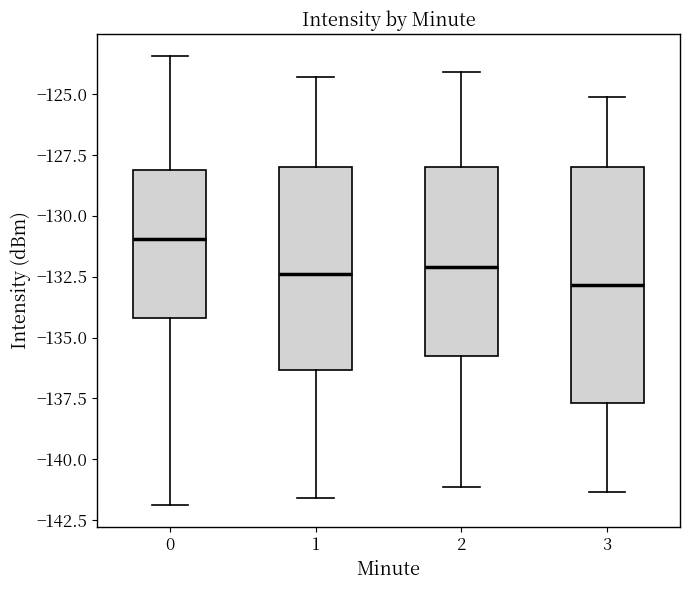

Reading left to right, read every box against the y-axis: the position of its median line, the range the box covers, and the ends of its whiskers. The values are not printed on the chart, so give them approximately, as read against the axis.

0: median -131.0, box -134.0 to -128.0, whiskers -142.0 to -123.5
1: median -132.5, box -136.5 to -128.0, whiskers -141.5 to -124.5
2: median -132.0, box -136.0 to -128.0, whiskers -141.0 to -124.0
3: median -133.0, box -137.5 to -128.0, whiskers -141.5 to -125.0